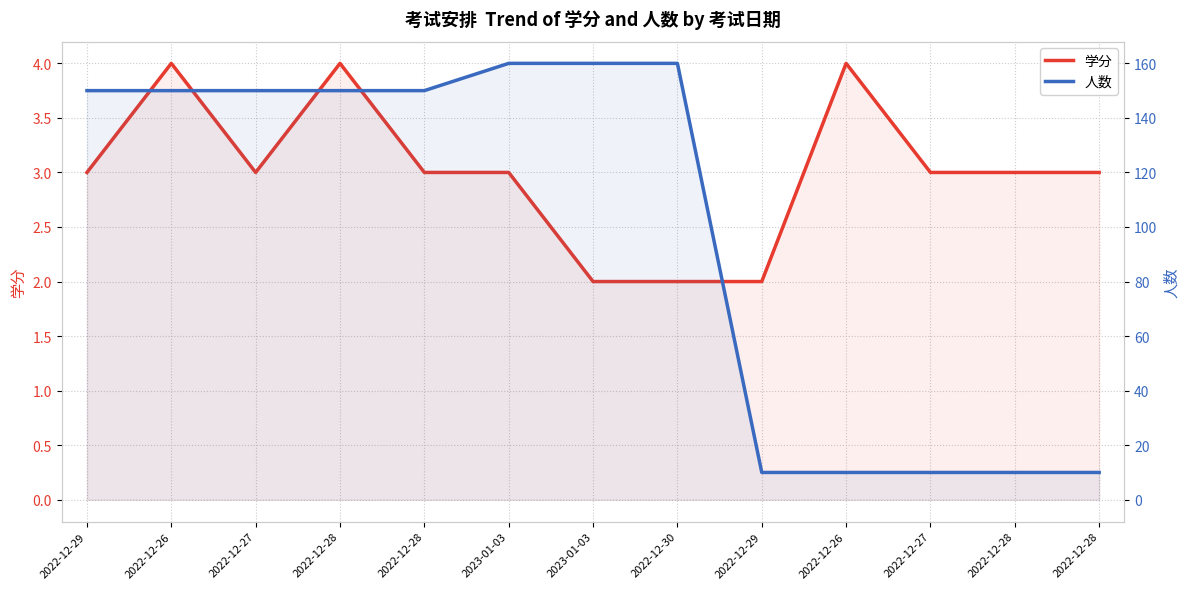

Reading left to right, extract all data points from this chart.

学分: 3	4	3	4	3	3	2	2	2	4	3	3	3
人数: 150	150	150	150	150	160	160	160	10	10	10	10	10